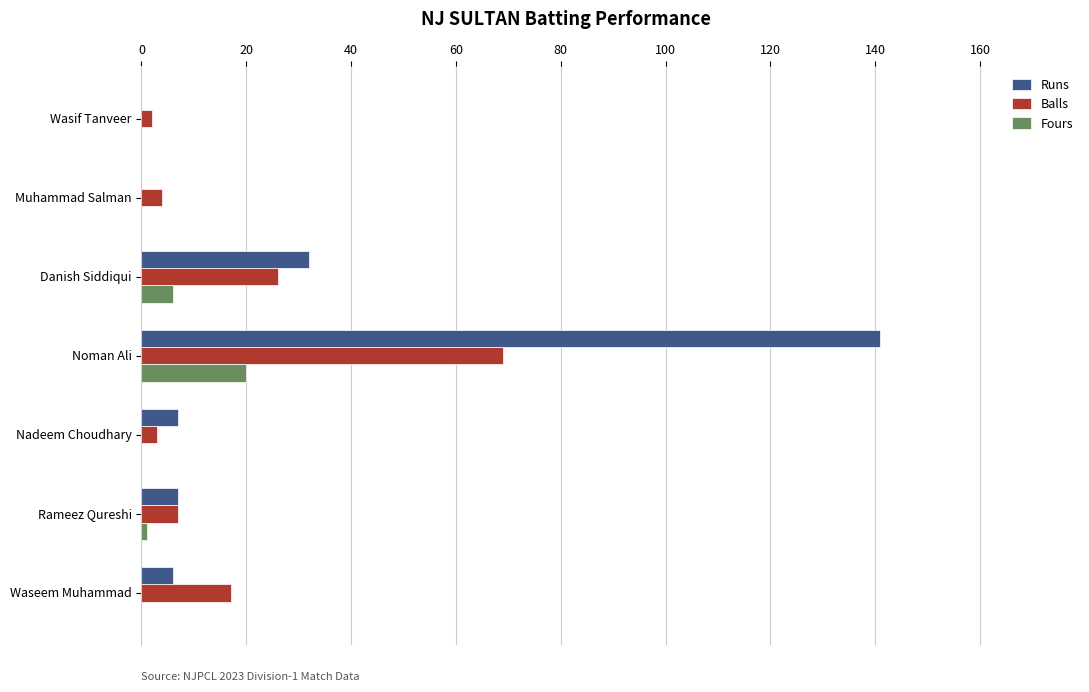

Where is Fours nearest to the value 10?

Danish Siddiqui